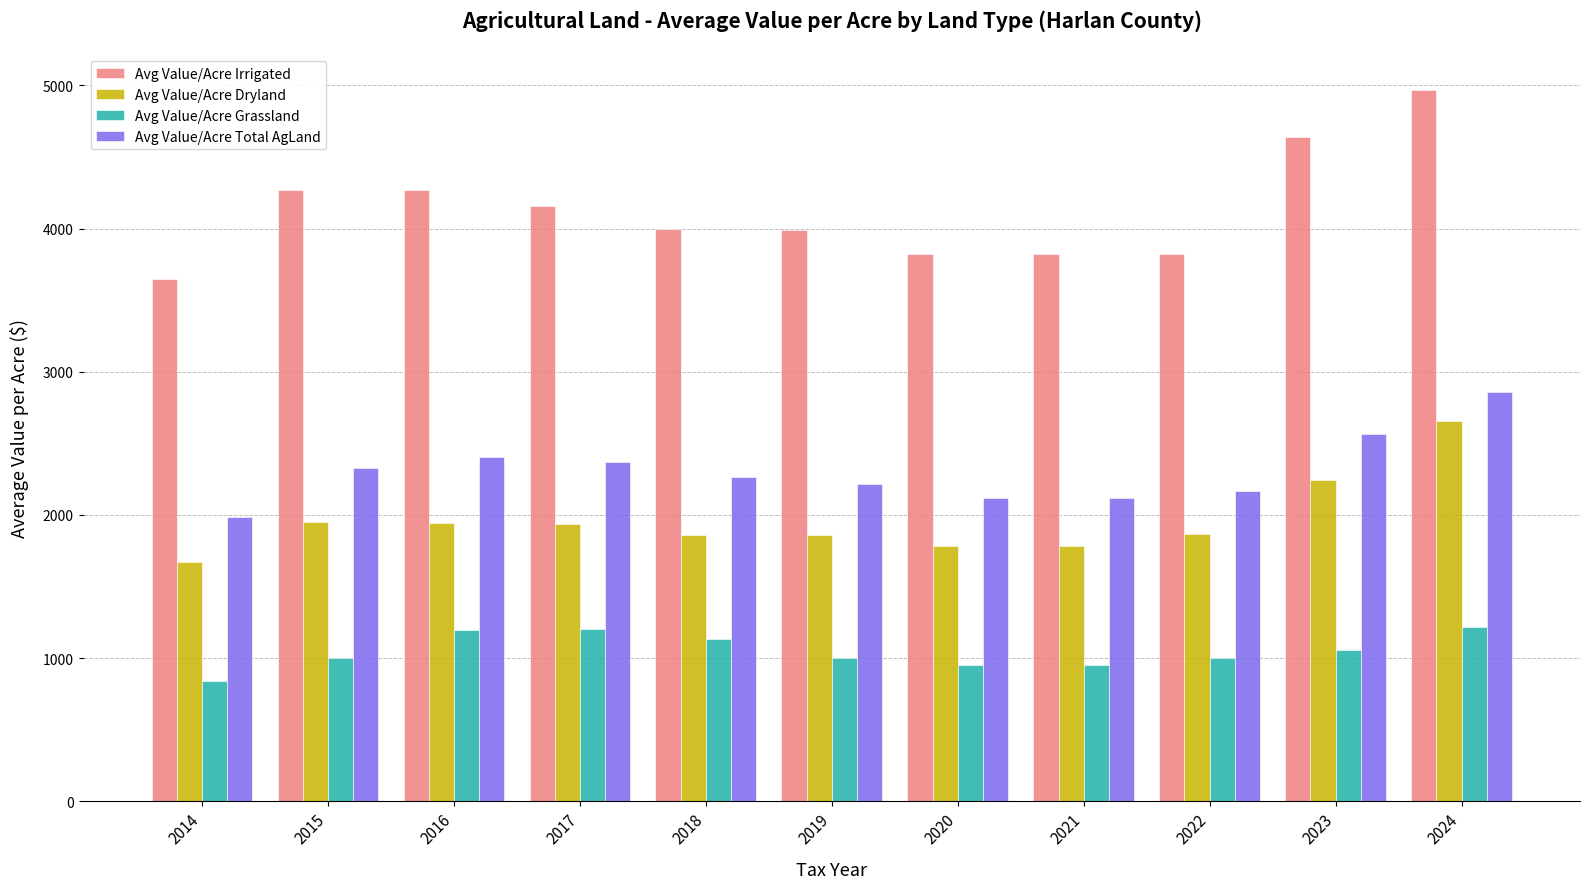

At which label is Avg Value/Acre Dryland closest to 2163?

2023